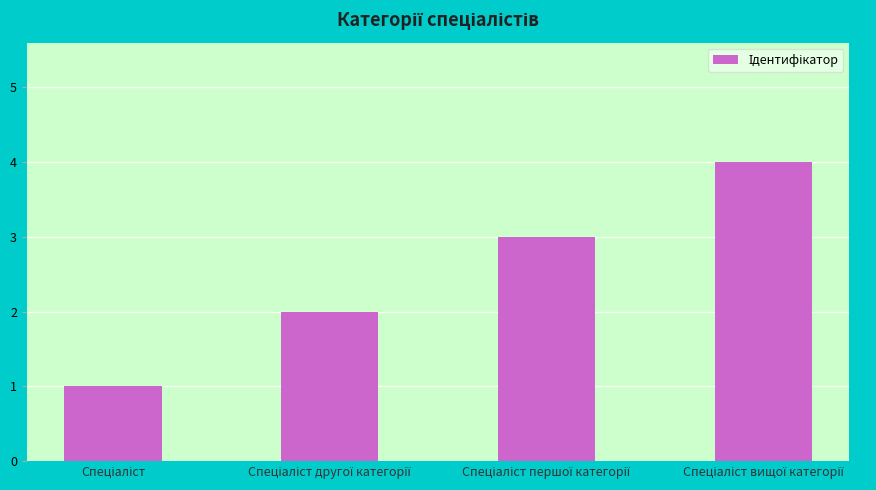

What is the maximum value shown in the chart?

4